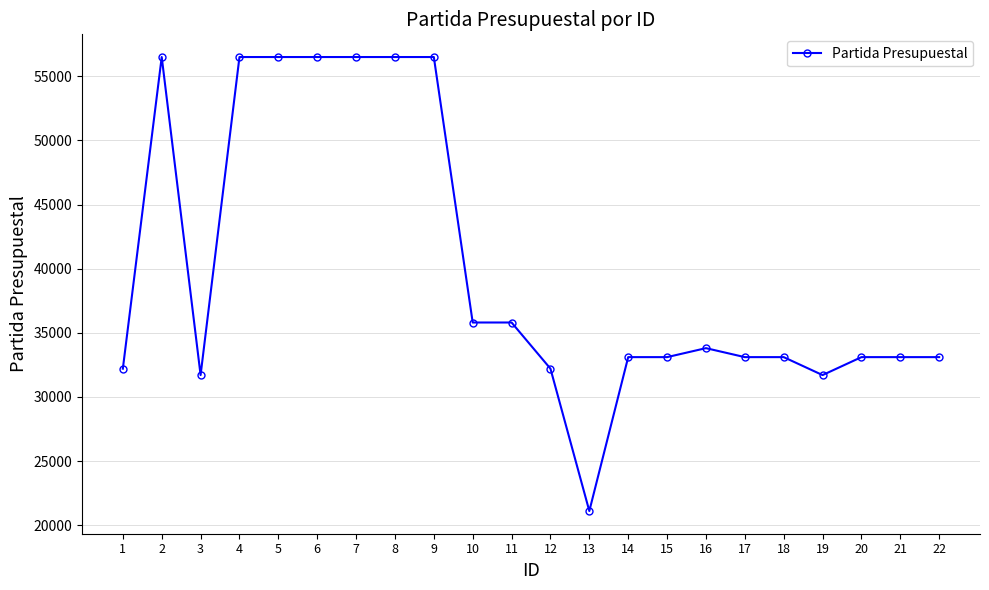

At which category does the data reach its first local peak?

2